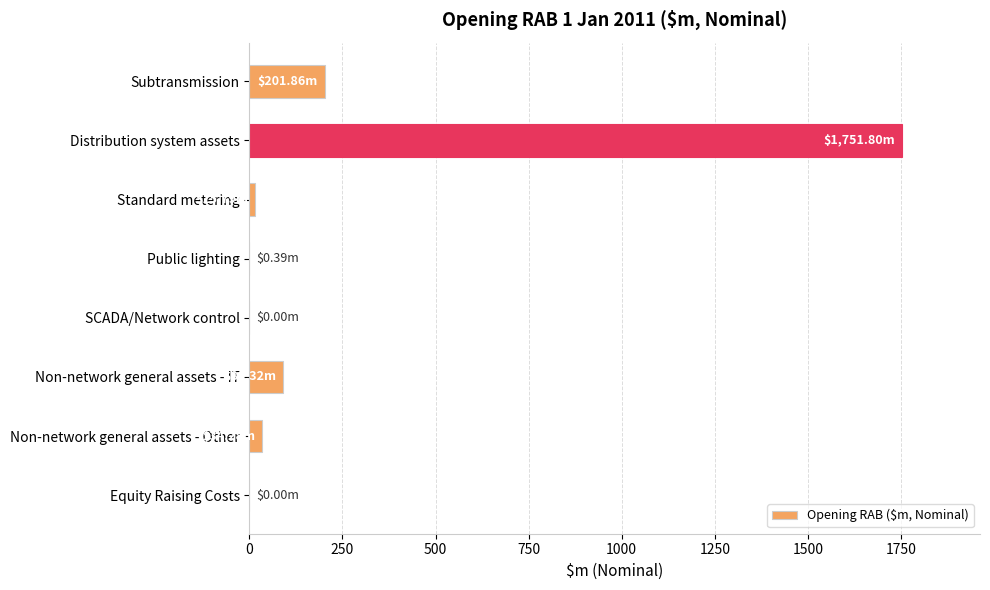

Which has a higher value, Public lighting or Subtransmission?

Subtransmission